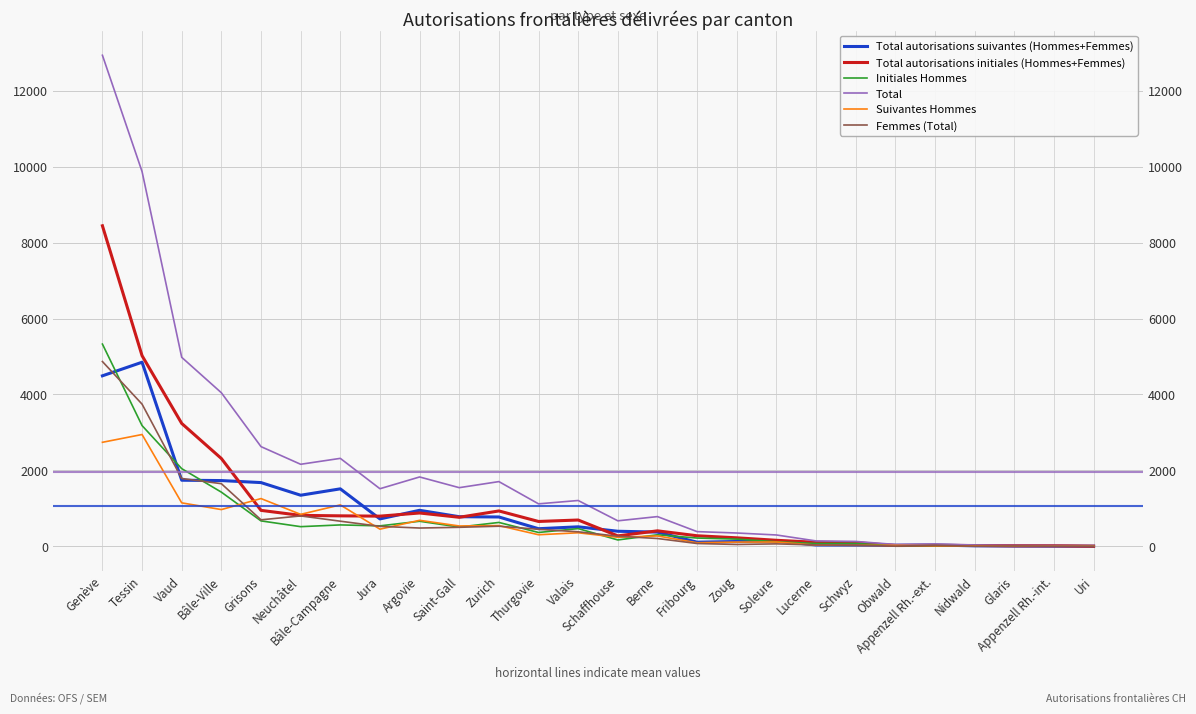

What is the highest value of the Initiales Hommes series?

5327